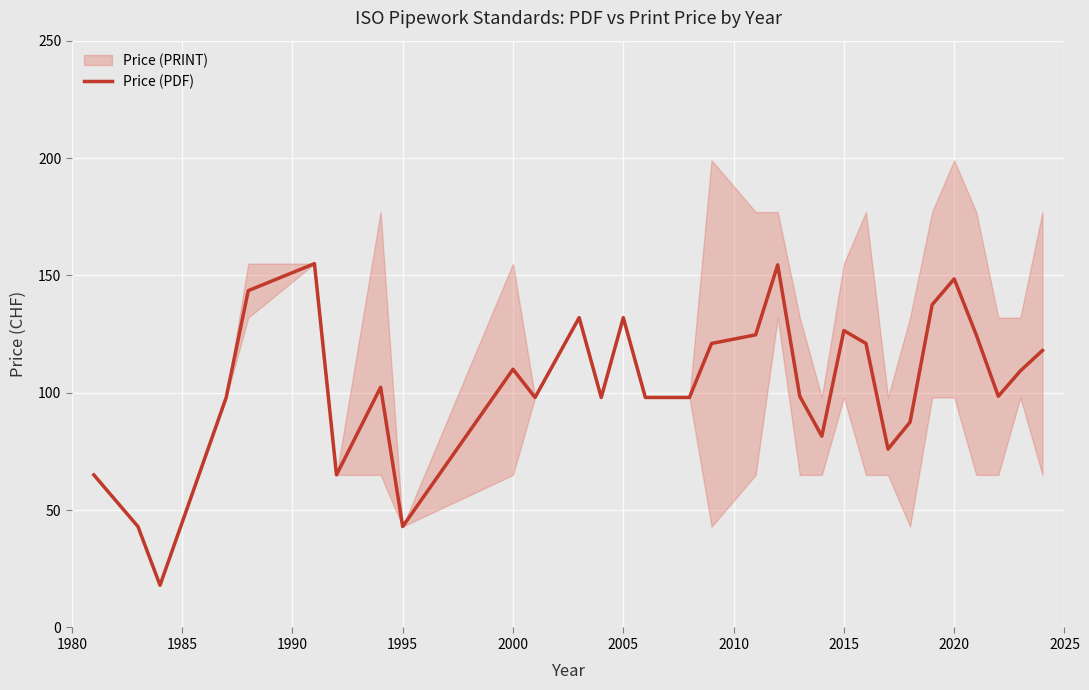

What is the difference between the values at 2010 and 2005?

90.0